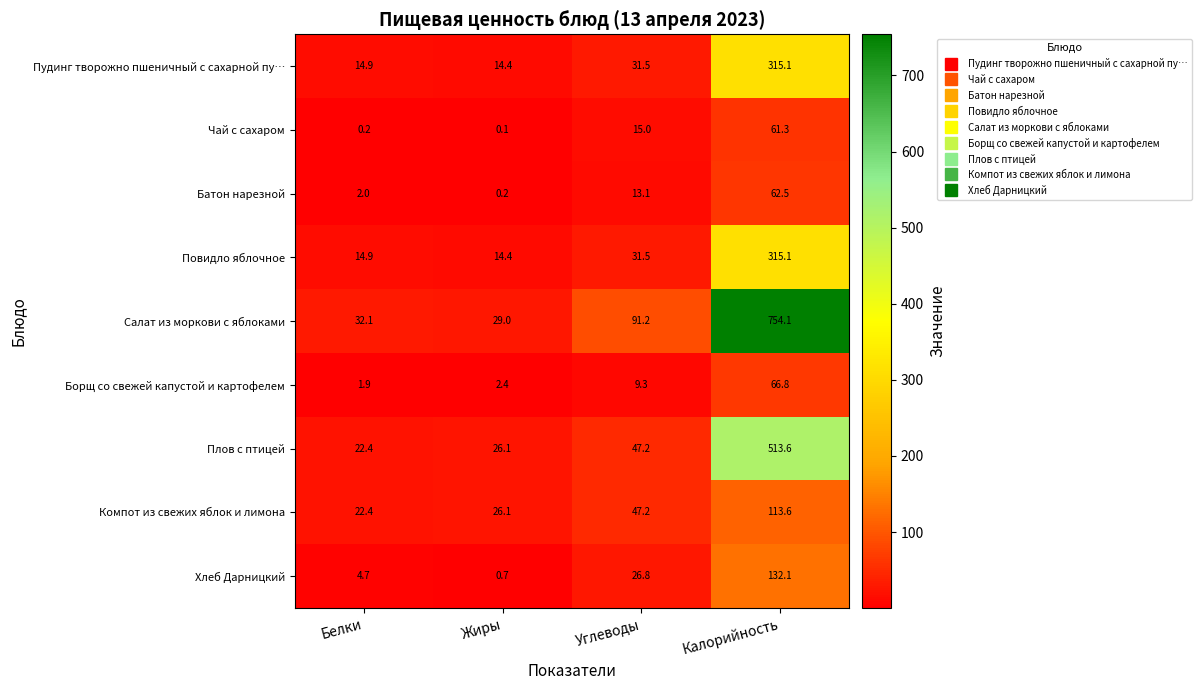

What is the difference between the highest and lowest values at Жиры?

28.9